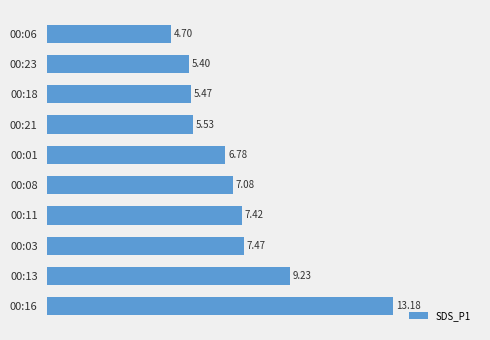

What is the minimum value shown in the chart?

4.7